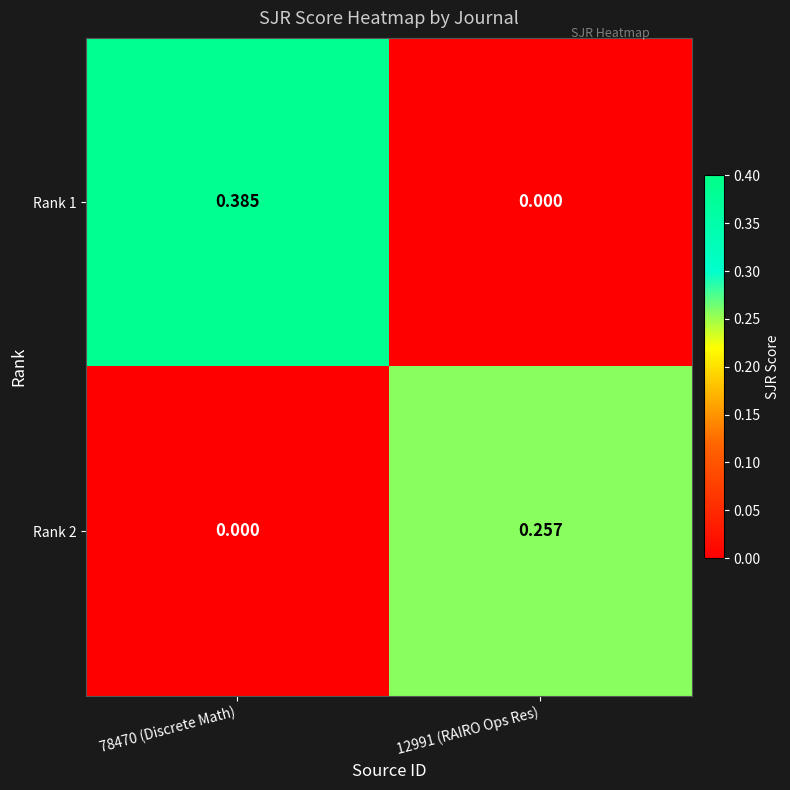

Is the value of Rank 2 at 78470 (Discrete Math) greater than the value of Rank 1 at 78470 (Discrete Math)?

No